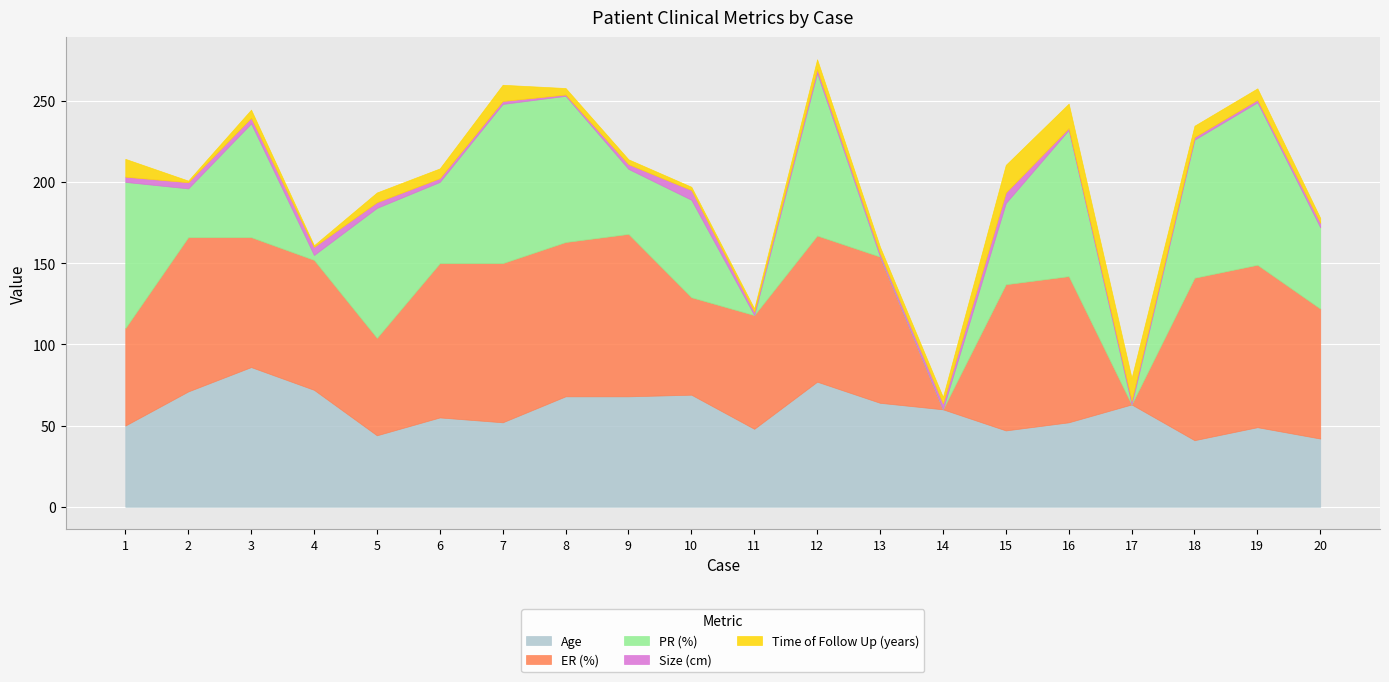

Where do PR (%) and Time of Follow Up (years) first cross each other?

10 and 11